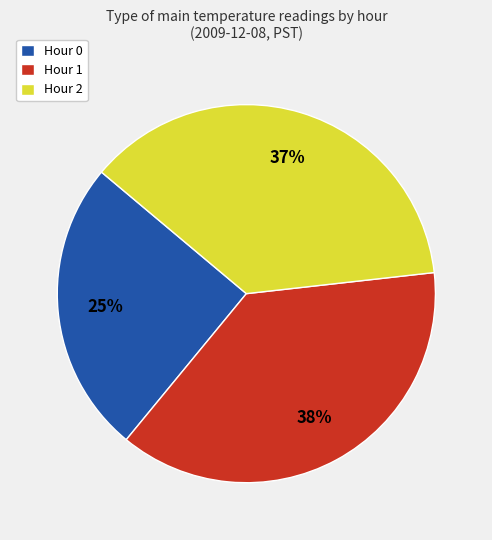

Rank the categories by value from lowest to highest.

Hour 0, Hour 2, Hour 1